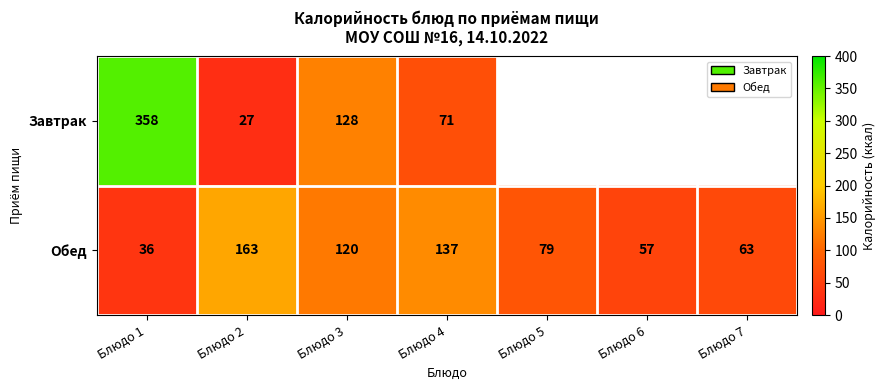

Is it true that Завтрак equals 358 at Блюдо 1?

True